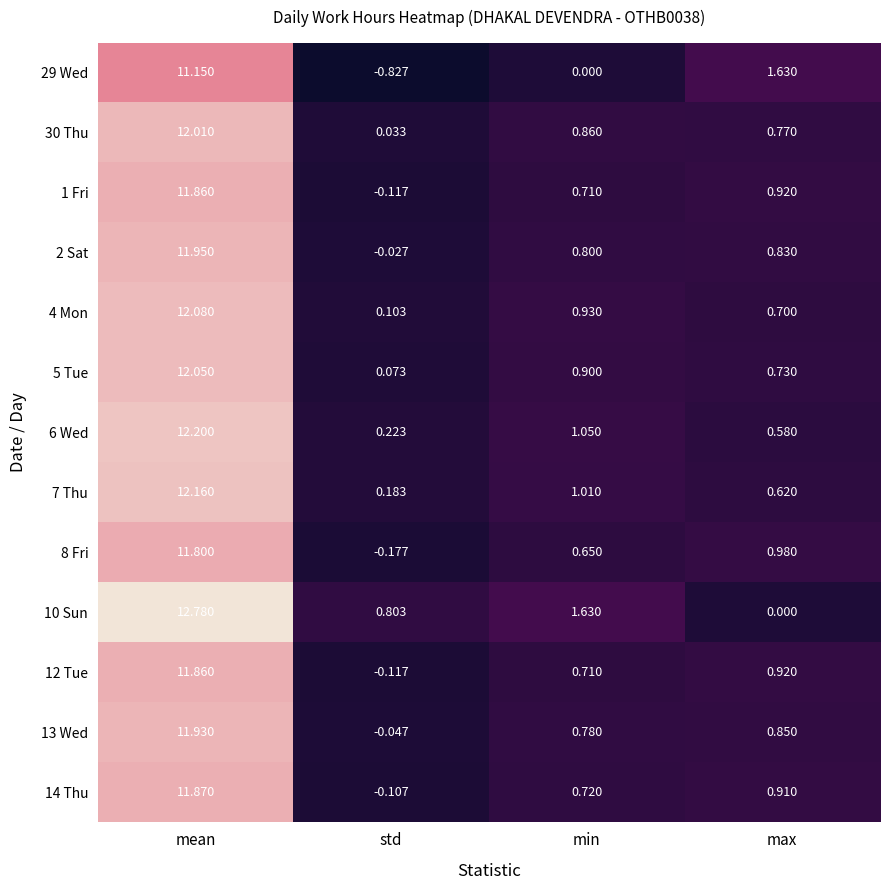

How many values in 12 Tue are above zero?

3